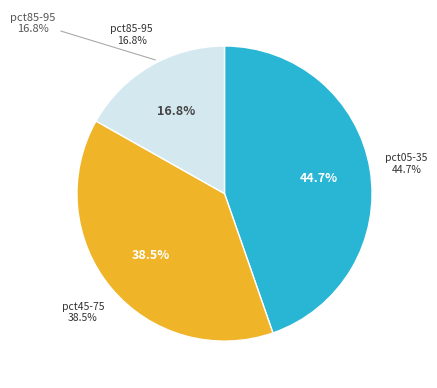

Is it true that pct95 is 17% of the pie?

False